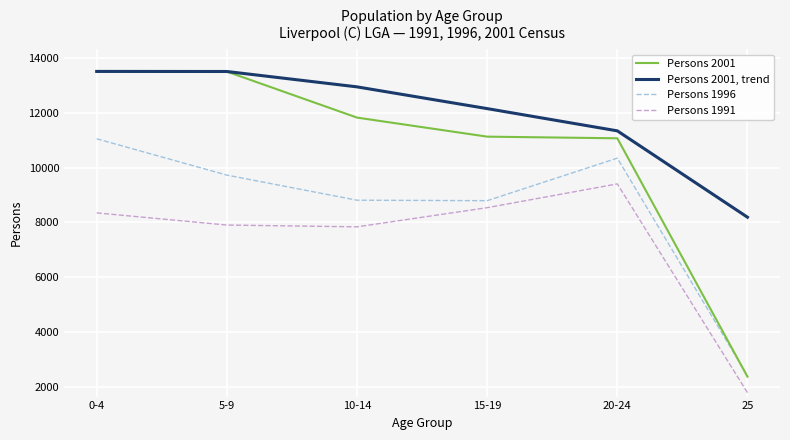

At which category is the sum across all series the highest?

0-4